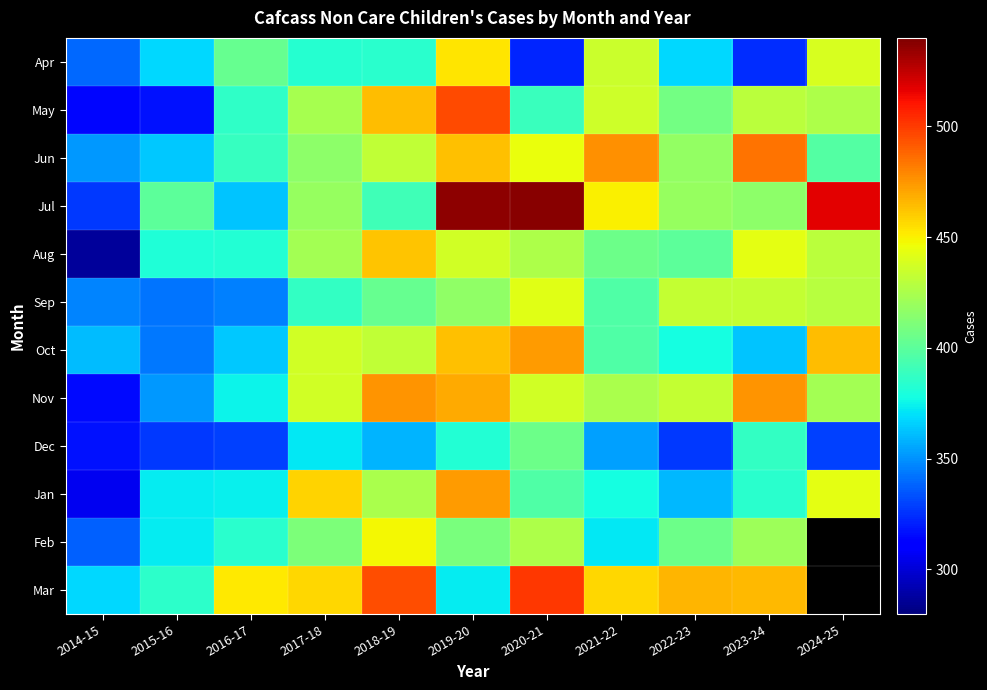

Reading left to right, what are all the values shown in this chart?

Apr: 2014-15=339	2015-16=368	2016-17=403	2017-18=383	2018-19=384	2019-20=453	2020-21=322	2021-22=435	2022-23=368	2023-24=324	2024-25=439
May: 2014-15=314	2015-16=317	2016-17=386	2017-18=424	2018-19=464	2019-20=496	2020-21=389	2021-22=436	2022-23=407	2023-24=430	2024-25=426
Jun: 2014-15=352	2015-16=364	2016-17=388	2017-18=416	2018-19=432	2019-20=463	2020-21=445	2021-22=477	2022-23=418	2023-24=485	2024-25=397
Jul: 2014-15=327	2015-16=400	2016-17=363	2017-18=419	2018-19=391	2019-20=536	2020-21=537	2021-22=450	2022-23=419	2023-24=416	2024-25=517
Aug: 2014-15=287	2015-16=381	2016-17=382	2017-18=423	2018-19=462	2019-20=437	2020-21=426	2021-22=405	2022-23=400	2023-24=443	2024-25=430
Sep: 2014-15=347	2015-16=342	2016-17=345	2017-18=387	2018-19=403	2019-20=417	2020-21=442	2021-22=396	2022-23=433	2023-24=433	2024-25=429
Oct: 2014-15=361	2015-16=343	2016-17=364	2017-18=437	2018-19=432	2019-20=463	2020-21=473	2021-22=396	2022-23=378	2023-24=363	2024-25=464
Nov: 2014-15=315	2015-16=352	2016-17=375	2017-18=437	2018-19=475	2019-20=469	2020-21=437	2021-22=425	2022-23=433	2023-24=475	2024-25=423
Dec: 2014-15=317	2015-16=327	2016-17=329	2017-18=372	2018-19=359	2019-20=382	2020-21=405	2021-22=354	2022-23=327	2023-24=387	2024-25=329
Jan: 2014-15=306	2015-16=373	2016-17=374	2017-18=458	2018-19=425	2019-20=473	2020-21=396	2021-22=378	2022-23=360	2023-24=384	2024-25=443
Feb: 2014-15=337	2015-16=373	2016-17=384	2017-18=411	2018-19=448	2019-20=409	2020-21=426	2021-22=372	2022-23=405	2023-24=421	2024-25=0
Mar: 2014-15=368	2015-16=385	2016-17=452	2017-18=457	2018-19=495	2019-20=373	2020-21=501	2021-22=457	2022-23=466	2023-24=465	2024-25=0